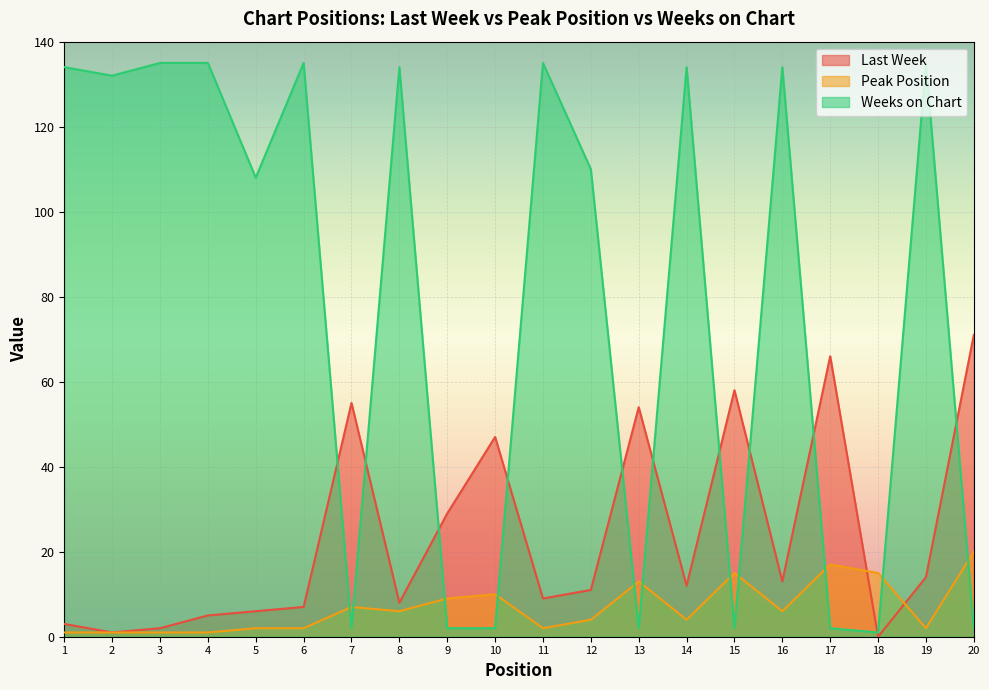

What are all the series names shown in the legend?

Last Week, Peak Position, Weeks on Chart